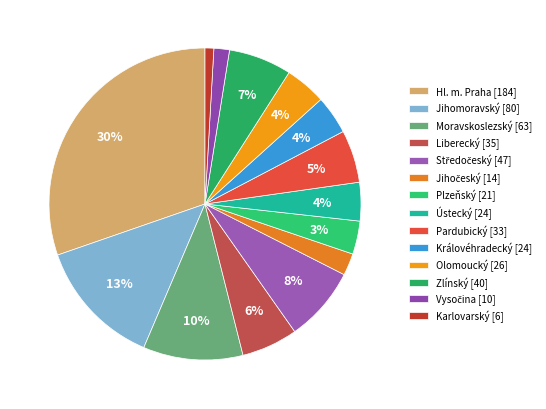

Between Karlovarský and Zlínský, which is larger?

Zlínský